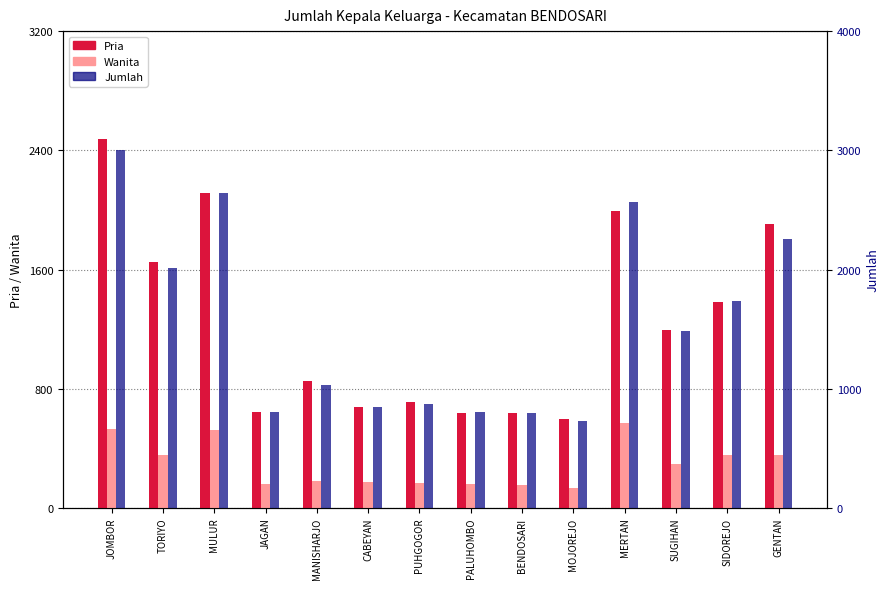

Which series changed the most between CABEYAN and BENDOSARI?

Jumlah